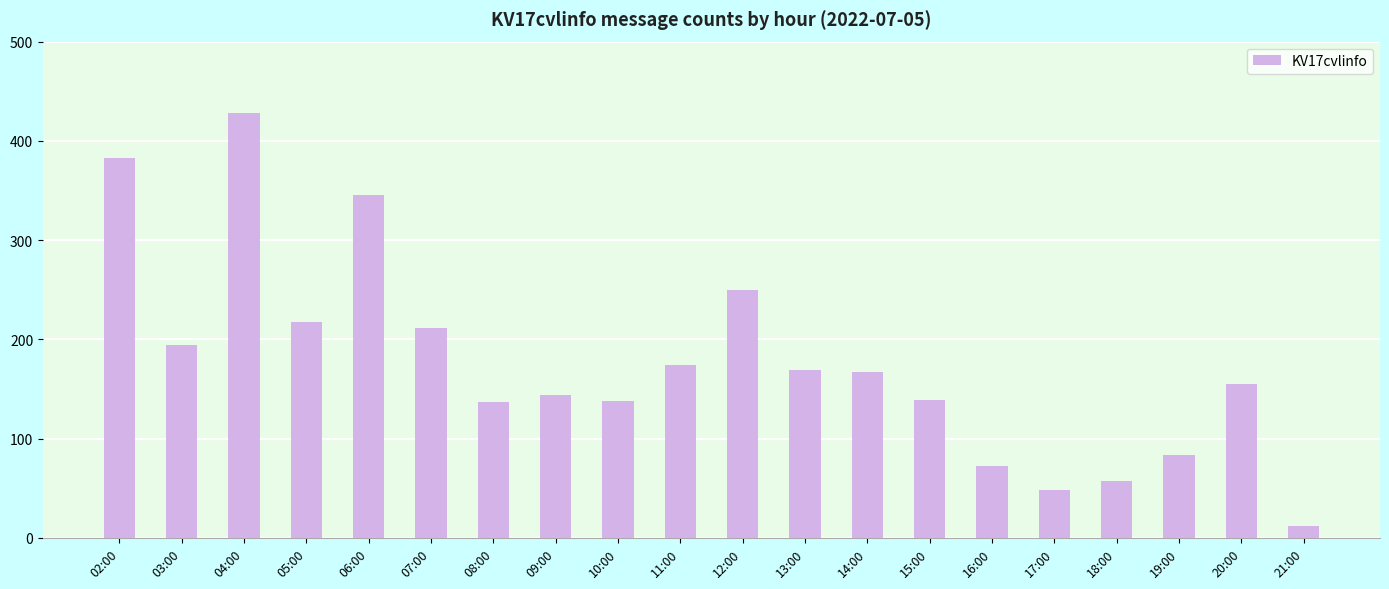

What is the ratio of the value at 12:00 to the value at 08:00?

1.8